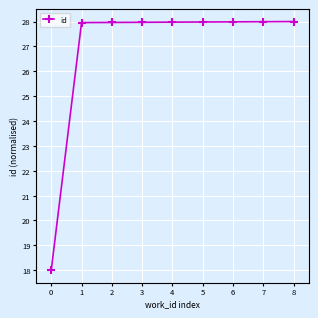

How many values are below 27?

1